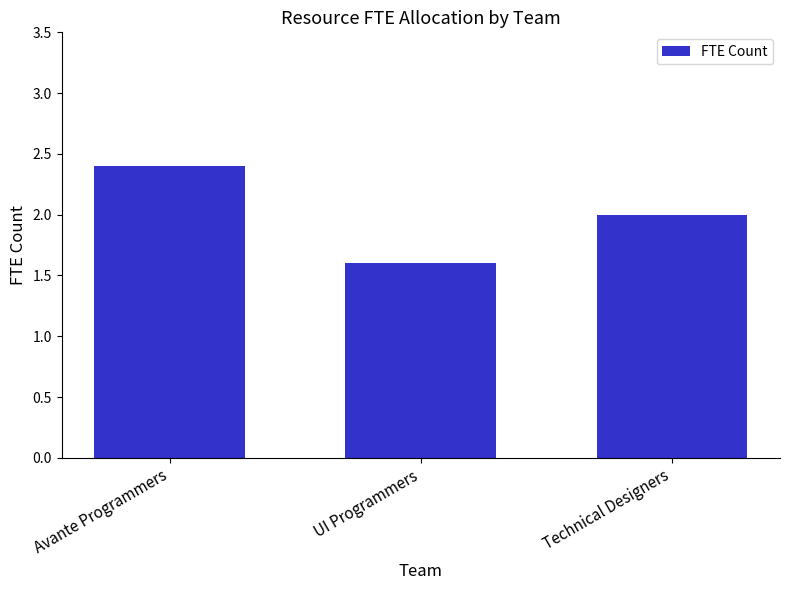

What is the label of the 3rd bar from the right?

Avante Programmers